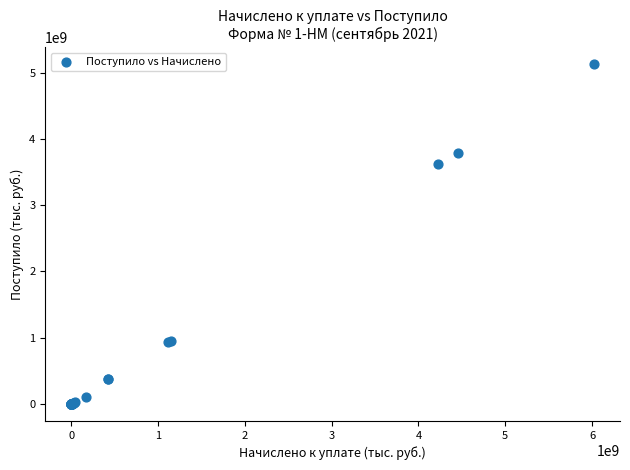

What Y value in the scatter plot is closest to 2565024550?

3623443856